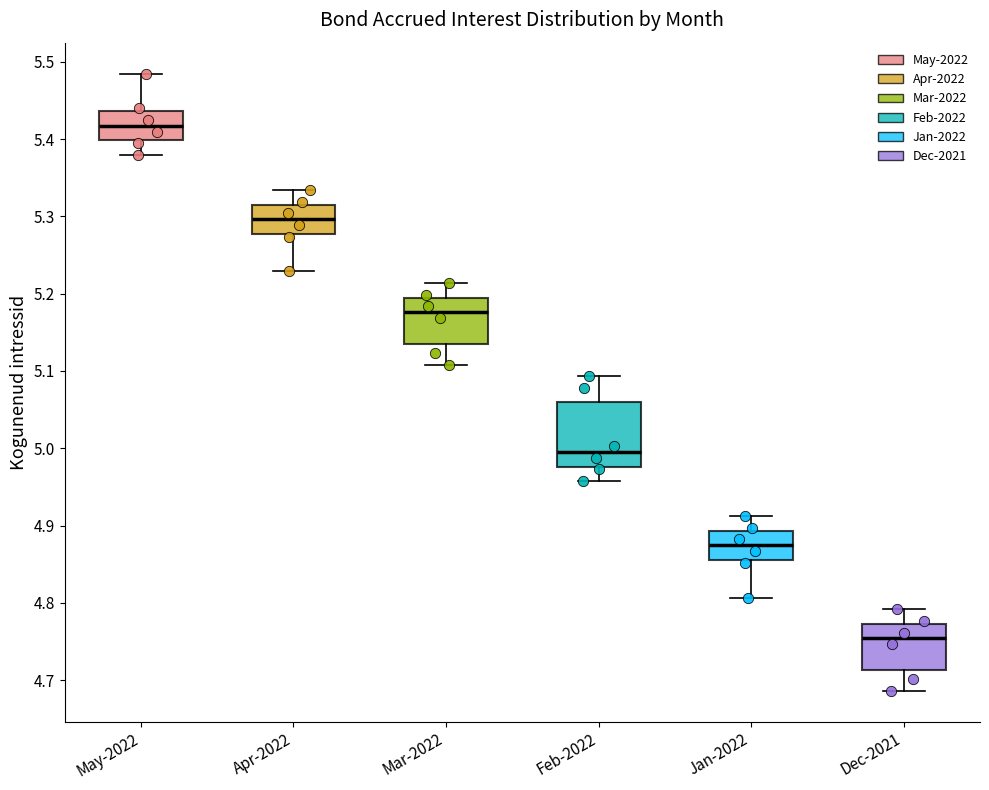

Comparing the boxes themselves (not the whiskers), which one is the tallest?

Feb-2022